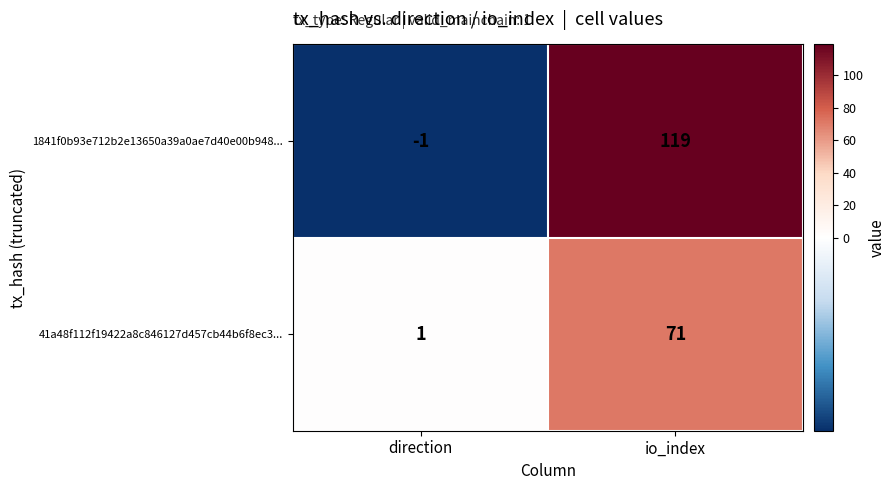

What is the difference between the 1841f0b93e712b2e13650a39a0ae7d40e00b948... values at direction and io_index?

120